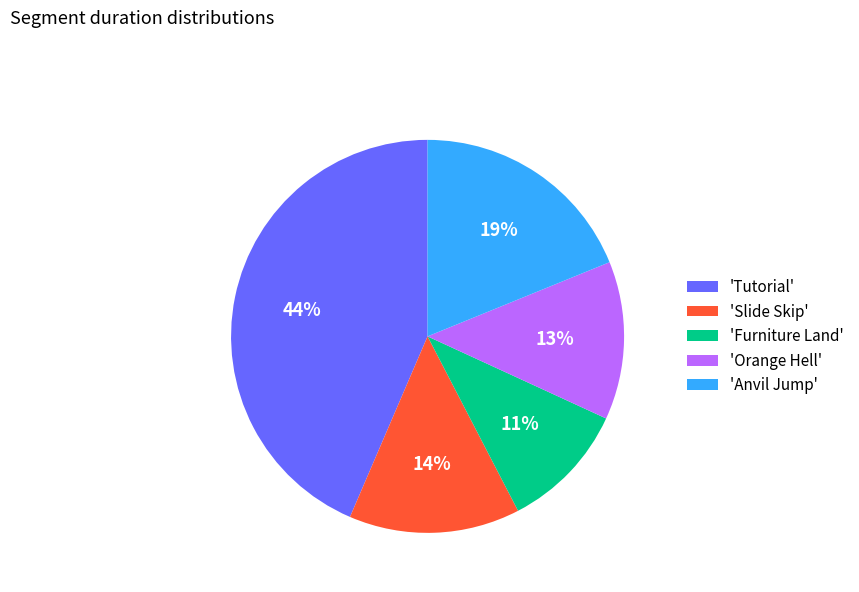

To the nearest percent, what is the combined percentage of 'Anvil Jump' and 'Slide Skip'?

33%